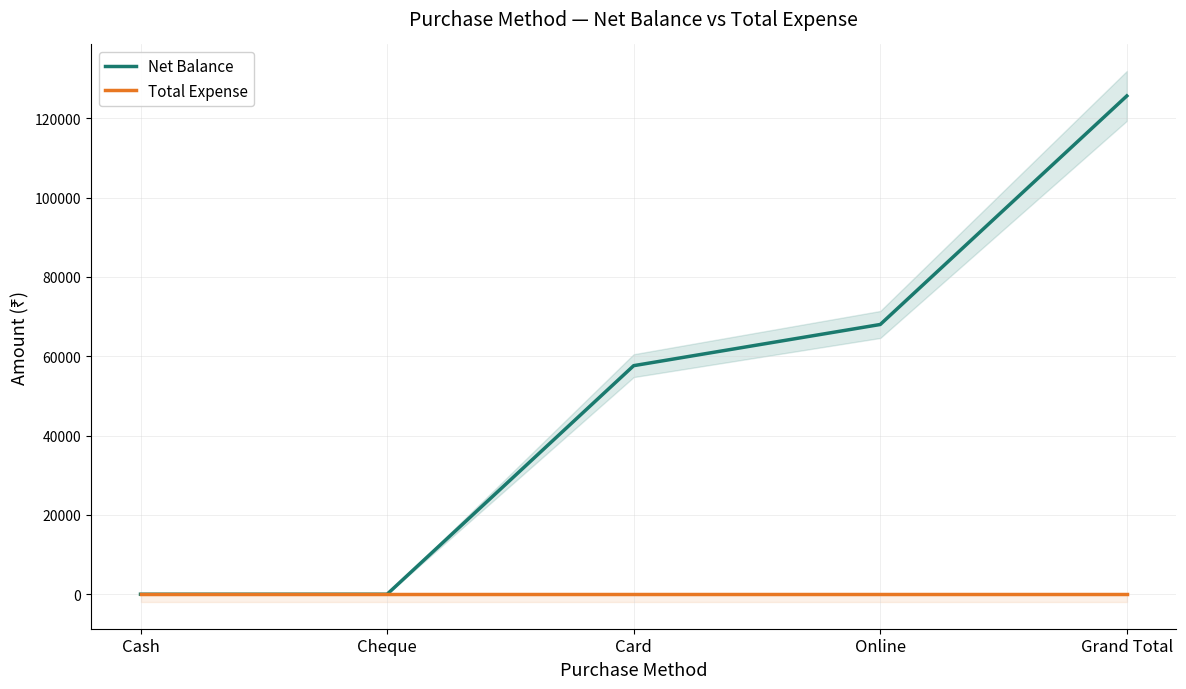

How many data points in Net Balance are less than 57620?

2